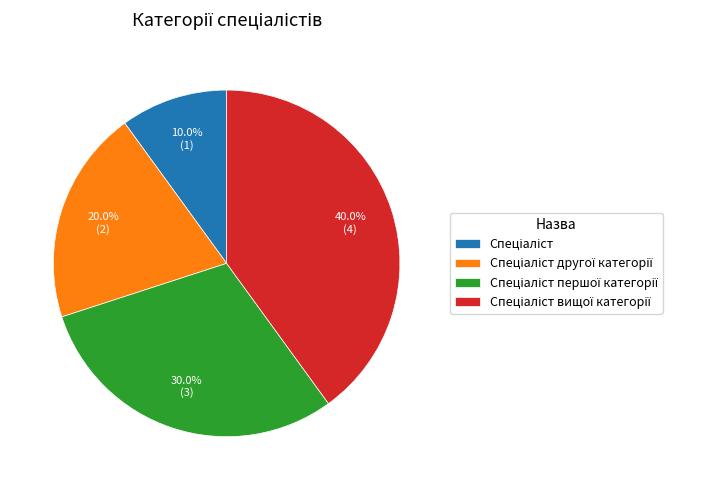

Count the number of slices in the pie.

4